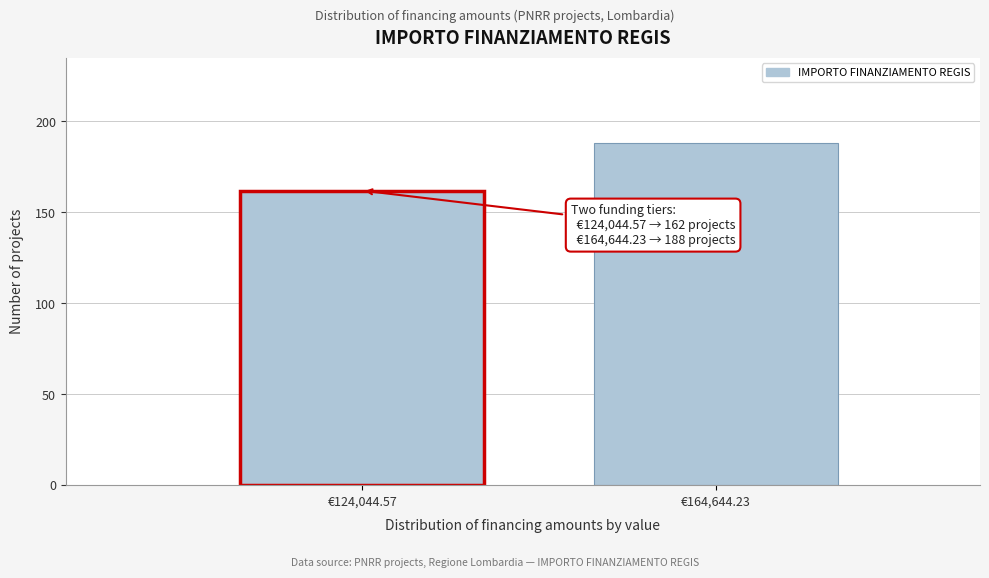

Reading right to left, what are all the values shown in this chart?

€164,644.23=188	€124,044.57=162